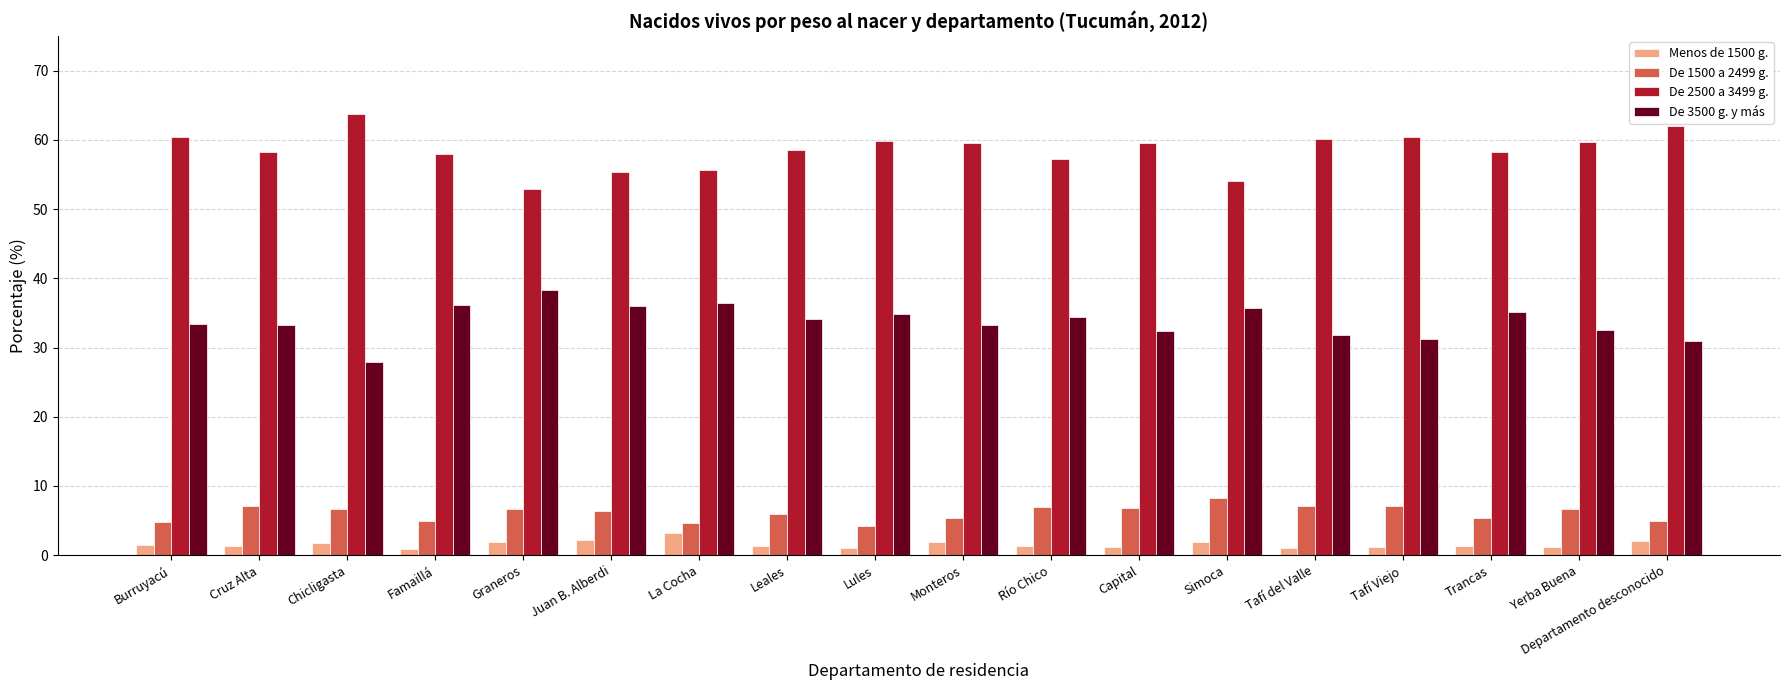

What is the difference between the highest and lowest values at Burruyacú?

58.9